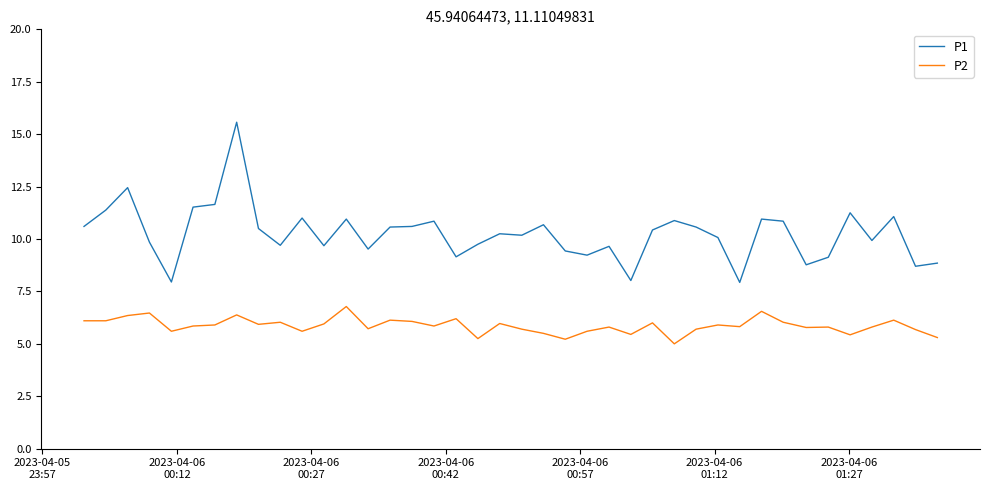

Which series has the widest spread of values?

P1